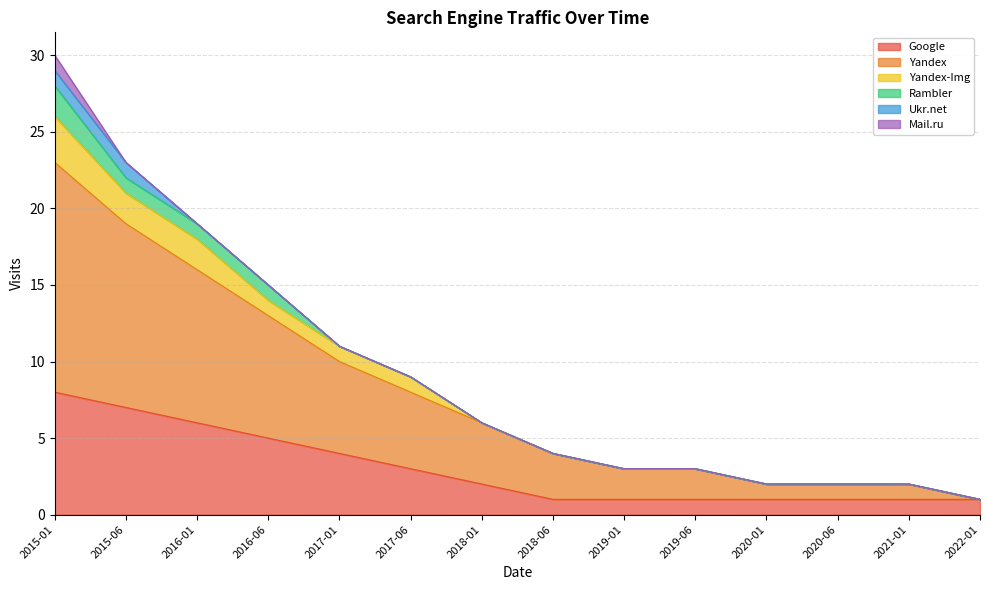

What is the total value across all series at 2017-01?

11